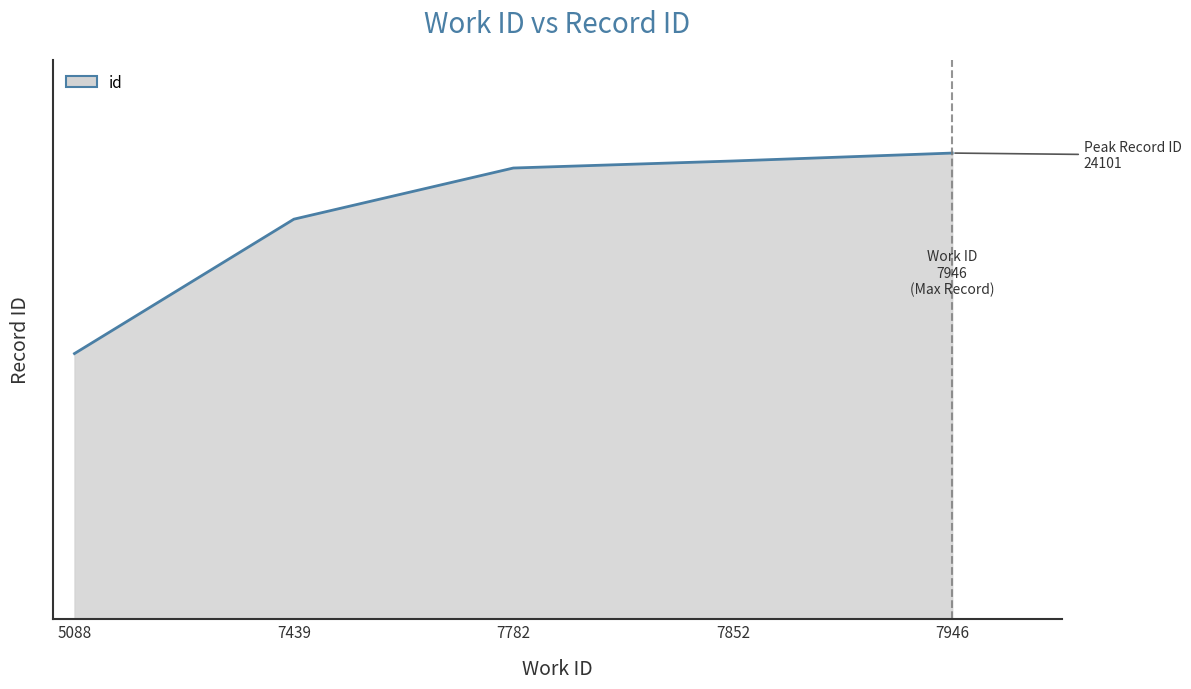

What is the sum of all values?

105545